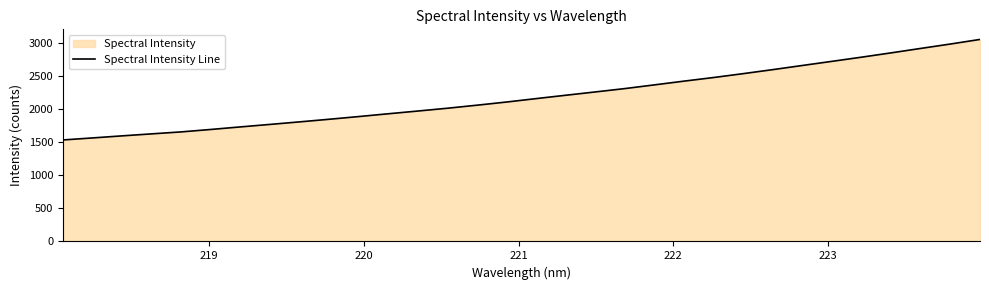

What is the value of the 20th point from the left?

2311.6